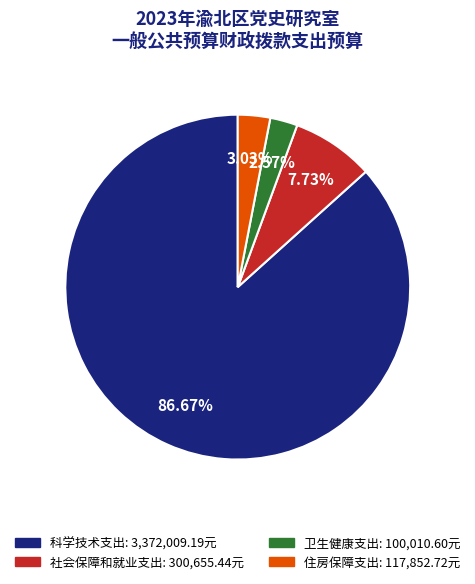

Which slice is the largest?

科学技术支出